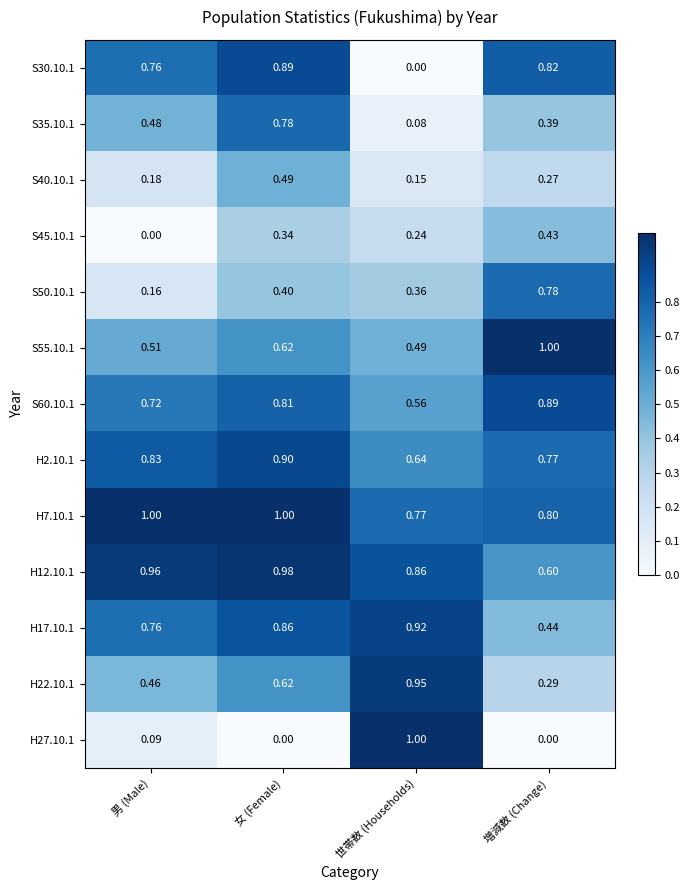

Rank the categories by S55.10.1 value from highest to lowest.

増減数 (Change), 女 (Female), 男 (Male), 世帯数 (Households)